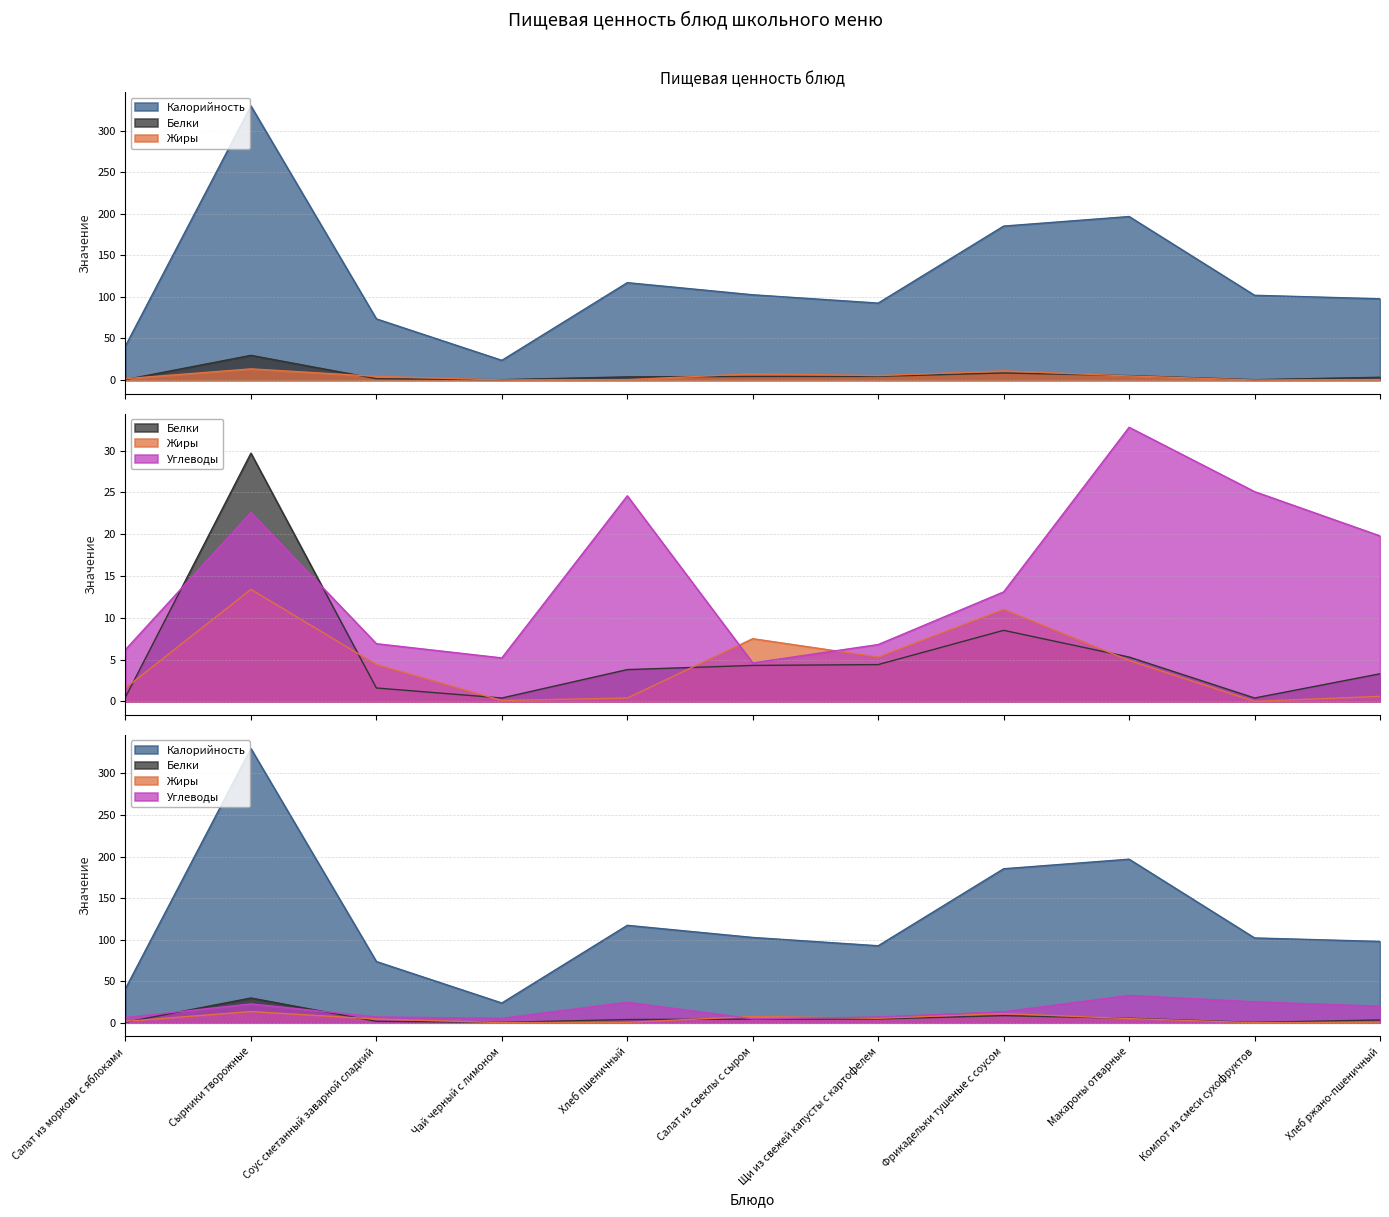

The value of Жиры at Щи из свежей капусты с картофелем is 5.3. True or false?

True